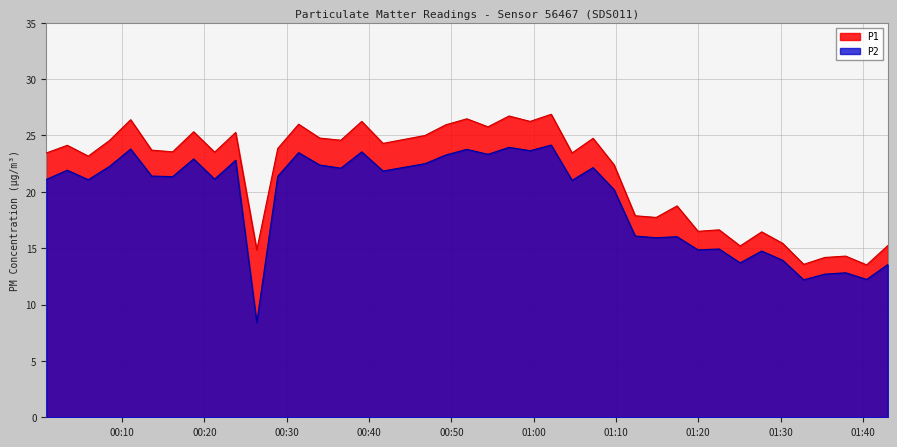

Where is P2 nearest to the value 16?

2024-01-06T01:17:25